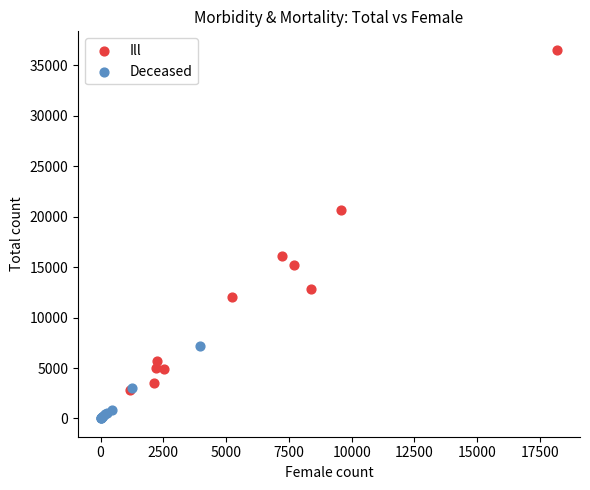

Which series reaches the maximum Y coordinate?

Ill